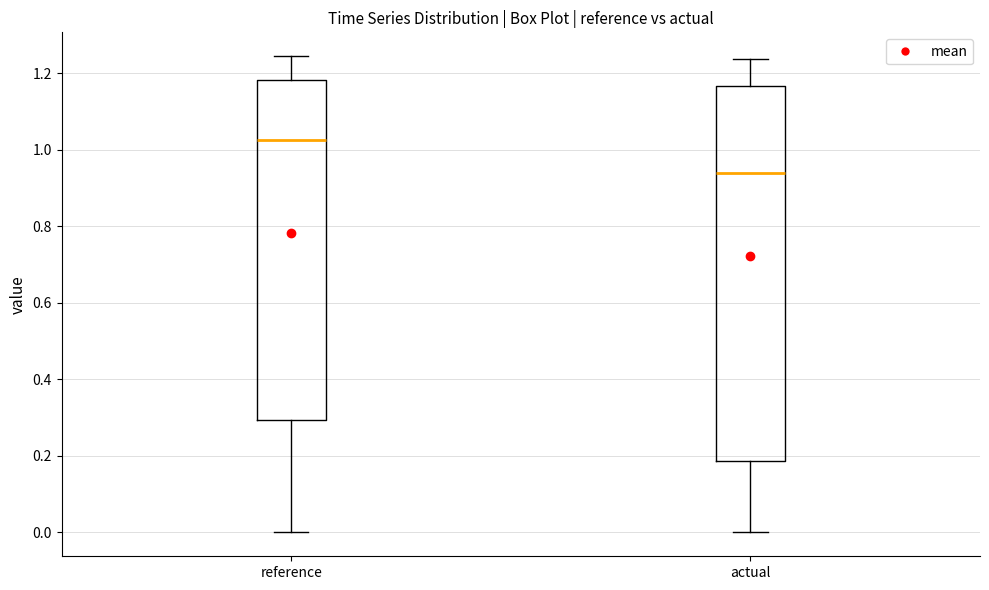

Which box has the highest median line?

reference